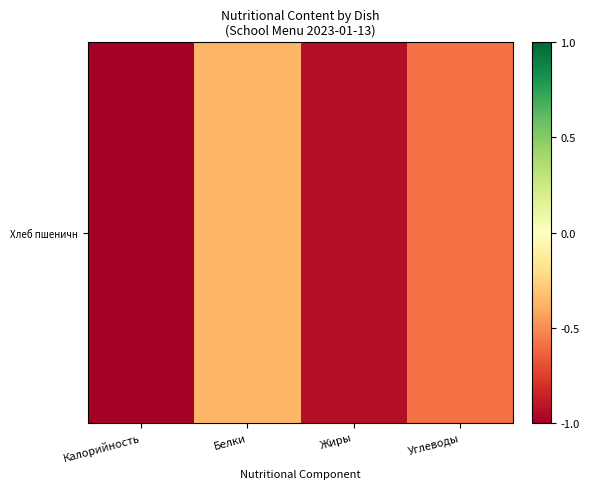

Between Белки and Углеводы, which is larger?

Белки